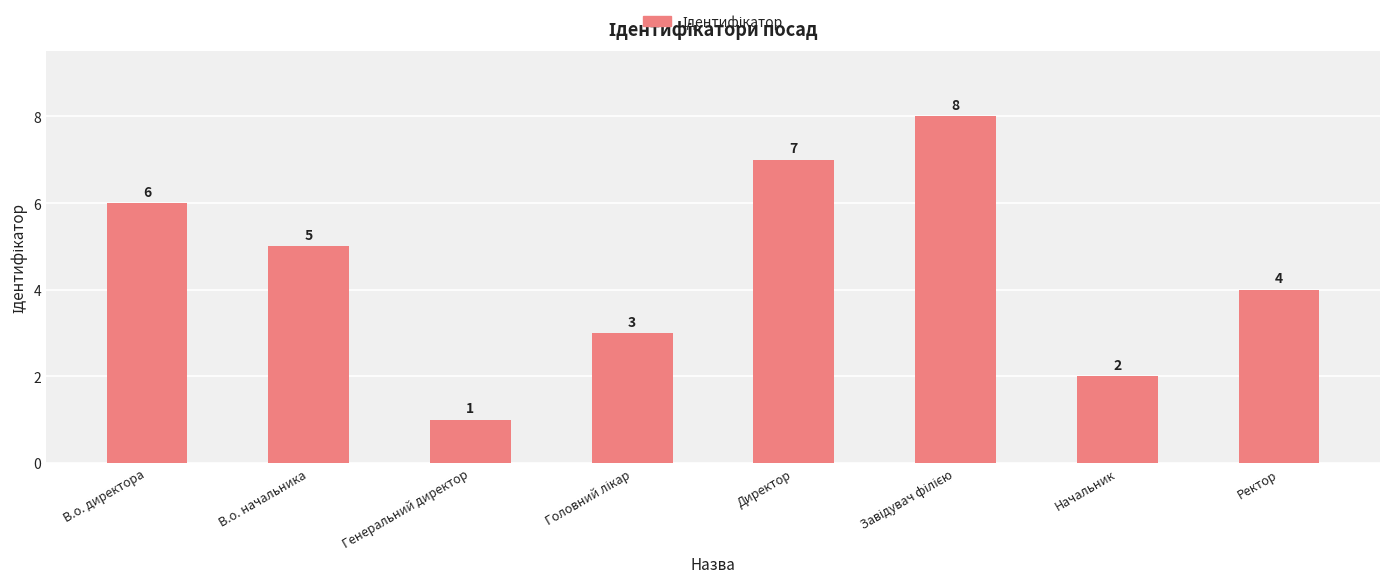

What is the difference between the values at Ректор and Генеральний директор?

3